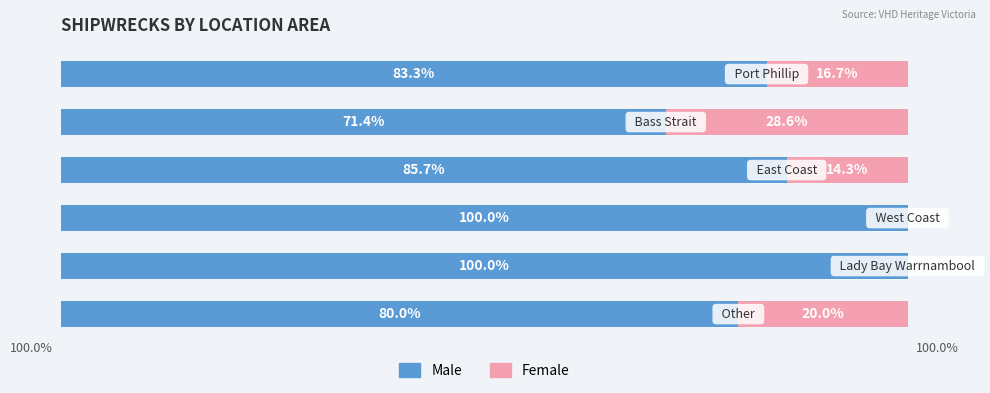

List the labels in order of Male value, largest first.

3, 4, 2, 0, 5, 1